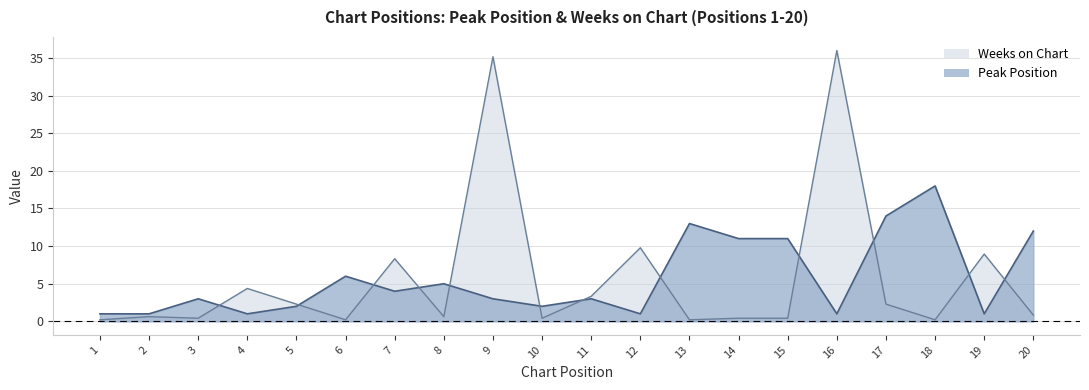

At which category does Peak Position reach its first local valley?

4